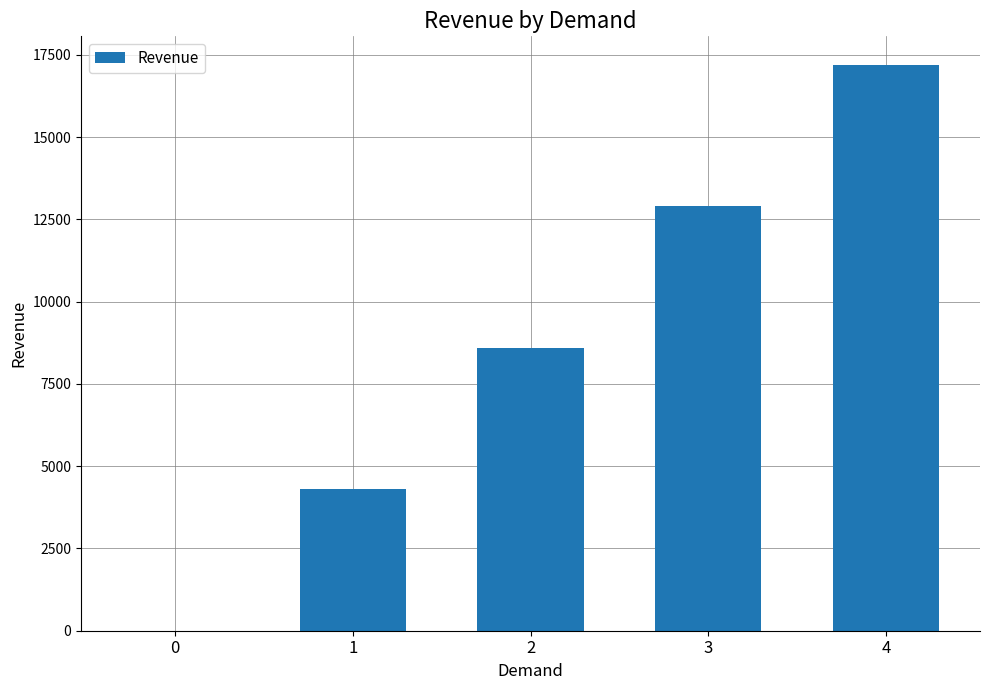

Are the bars grouped side by side (vs. stacked)?

No